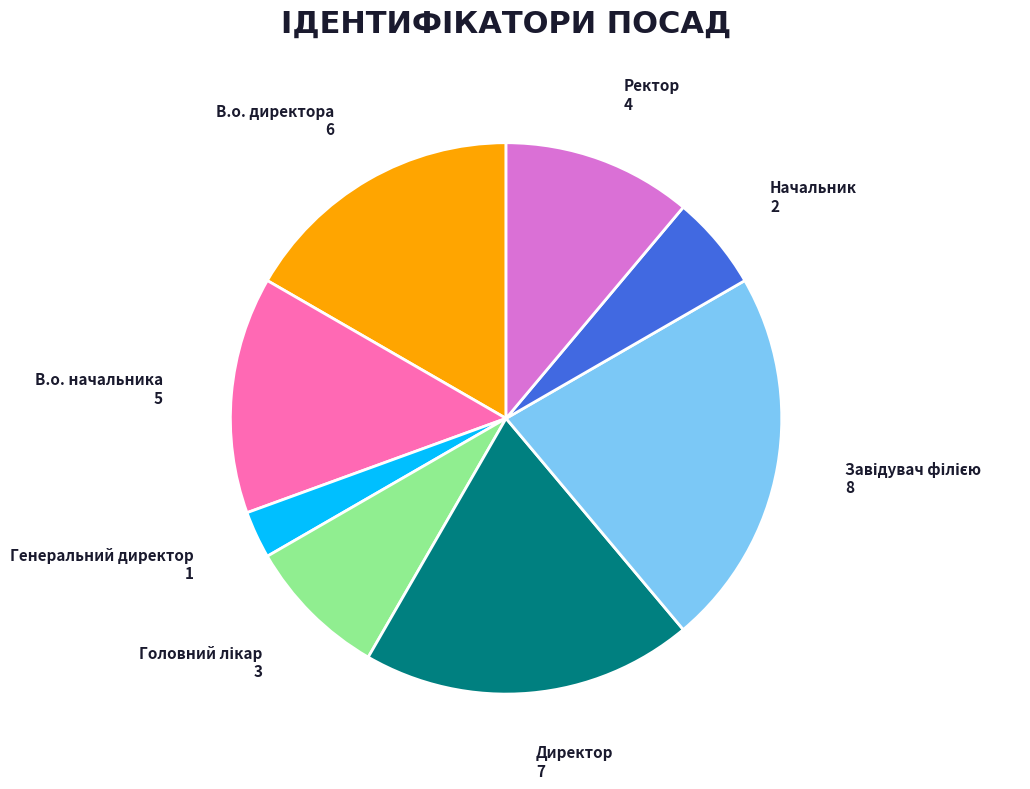

Does any single category account for the majority?

No